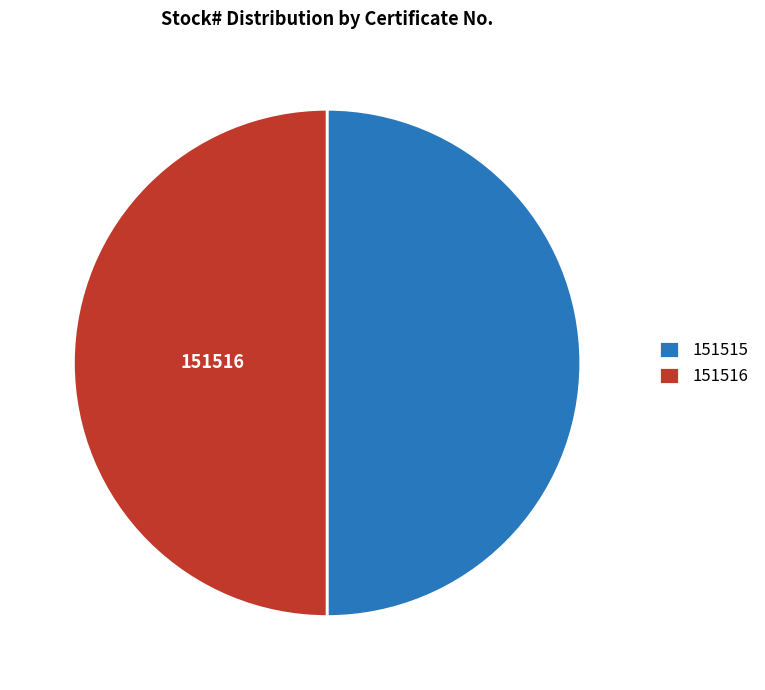

Approximately how many times larger is the value at 151516 compared to 151515?

1.0